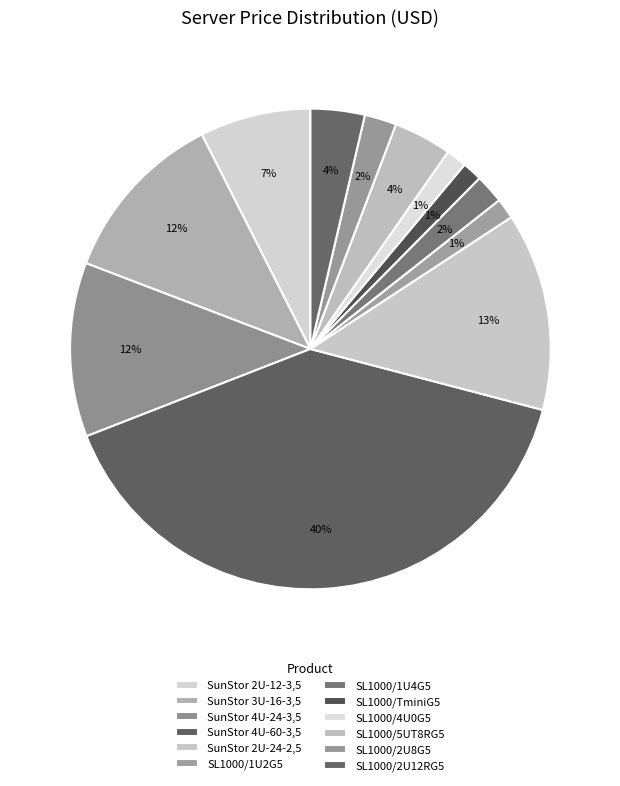

Approximately how many times larger is the value at SunStor 3U-16-3,5 compared to SL1000/1U4G5?

6.0